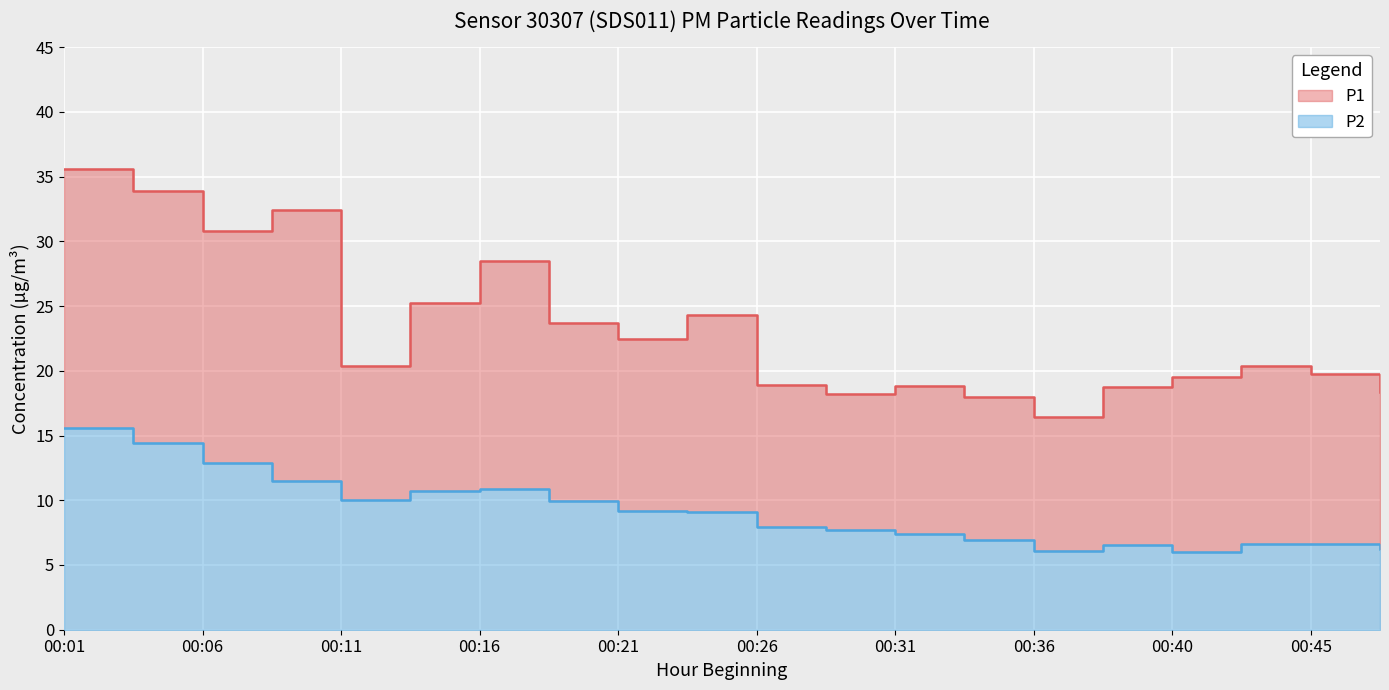

How many data points in P1 are above 20?

11